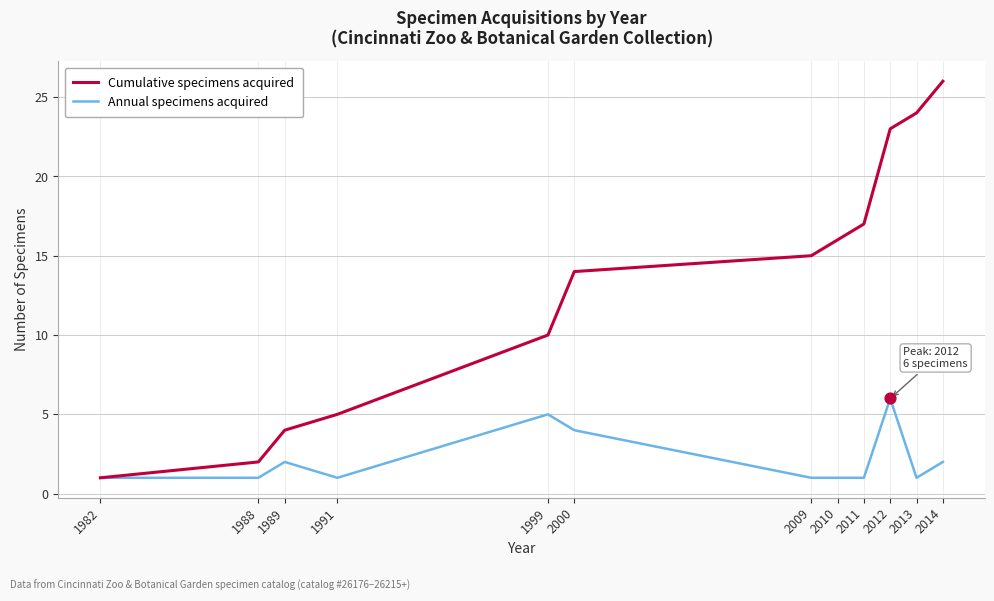

At which category is the sum across all series the highest?

2012